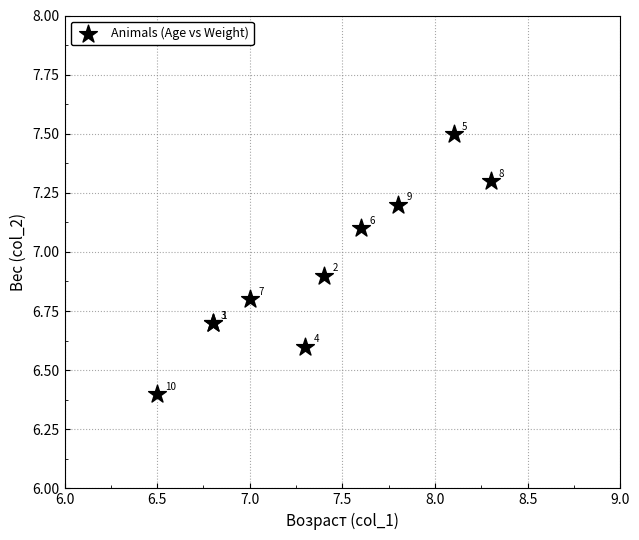

What Y value in the scatter plot is closest to 6?

6.4